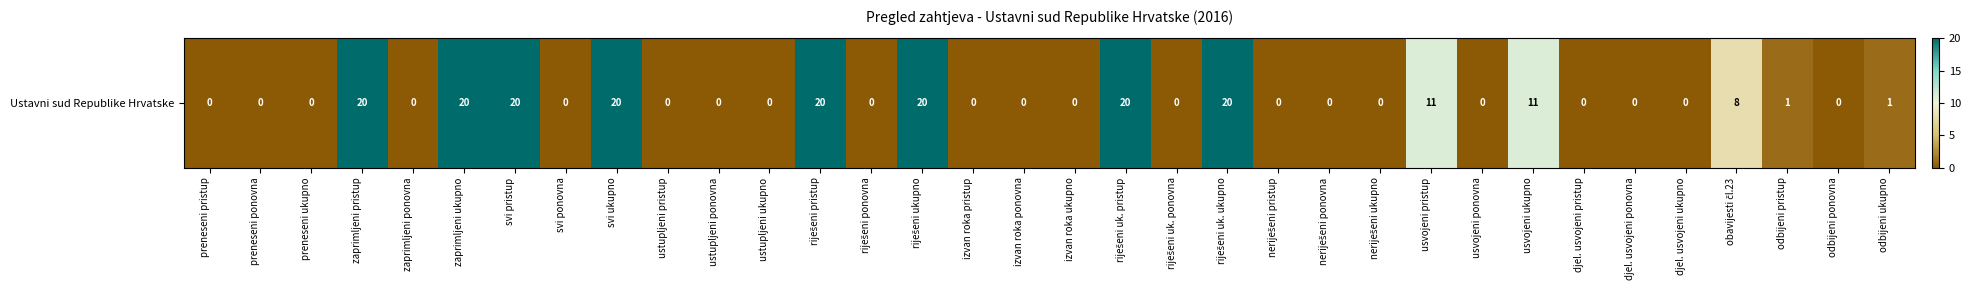

List the labels in order of value, smallest first.

preneseni pristup, preneseni ponovna, preneseni ukupno, zaprimljeni ponovna, svi ponovna, ustupljeni pristup, ustupljeni ponovna, ustupljeni ukupno, riješeni ponovna, izvan roka pristup, izvan roka ponovna, izvan roka ukupno, riješeni uk. ponovna, neriješeni pristup, neriješeni ponovna, neriješeni ukupno, usvojeni ponovna, djel. usvojeni pristup, djel. usvojeni ponovna, djel. usvojeni ukupno, odbijeni ponovna, odbijeni pristup, odbijeni ukupno, obavijesti čl.23, usvojeni pristup, usvojeni ukupno, zaprimljeni pristup, zaprimljeni ukupno, svi pristup, svi ukupno, riješeni pristup, riješeni ukupno, riješeni uk. pristup, riješeni uk. ukupno